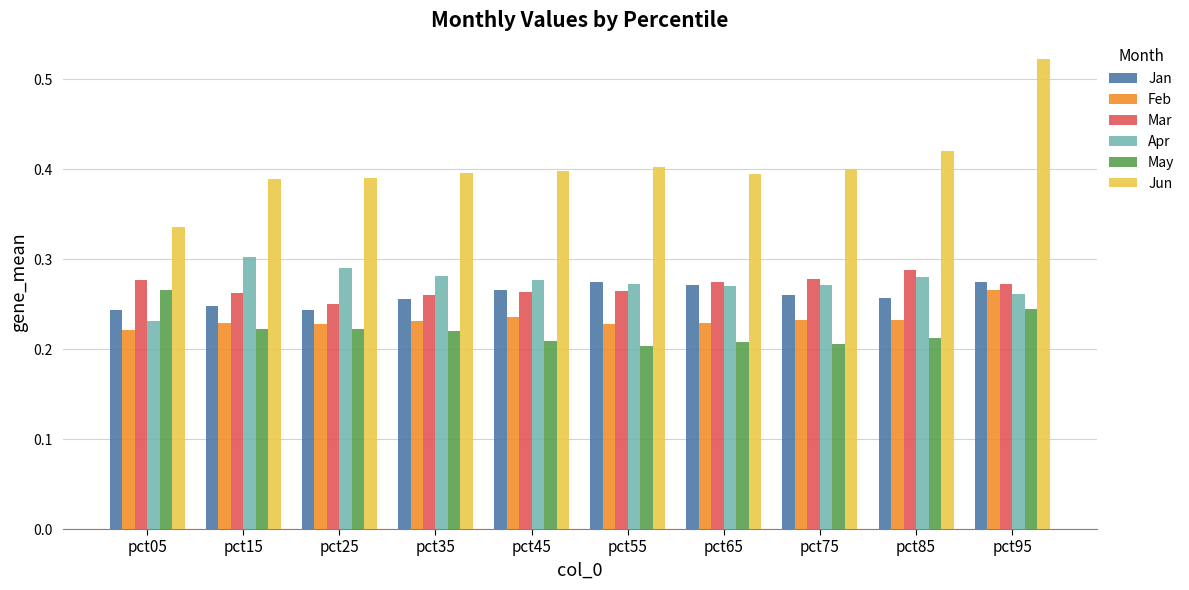

At which label does Feb reach its peak?

pct95